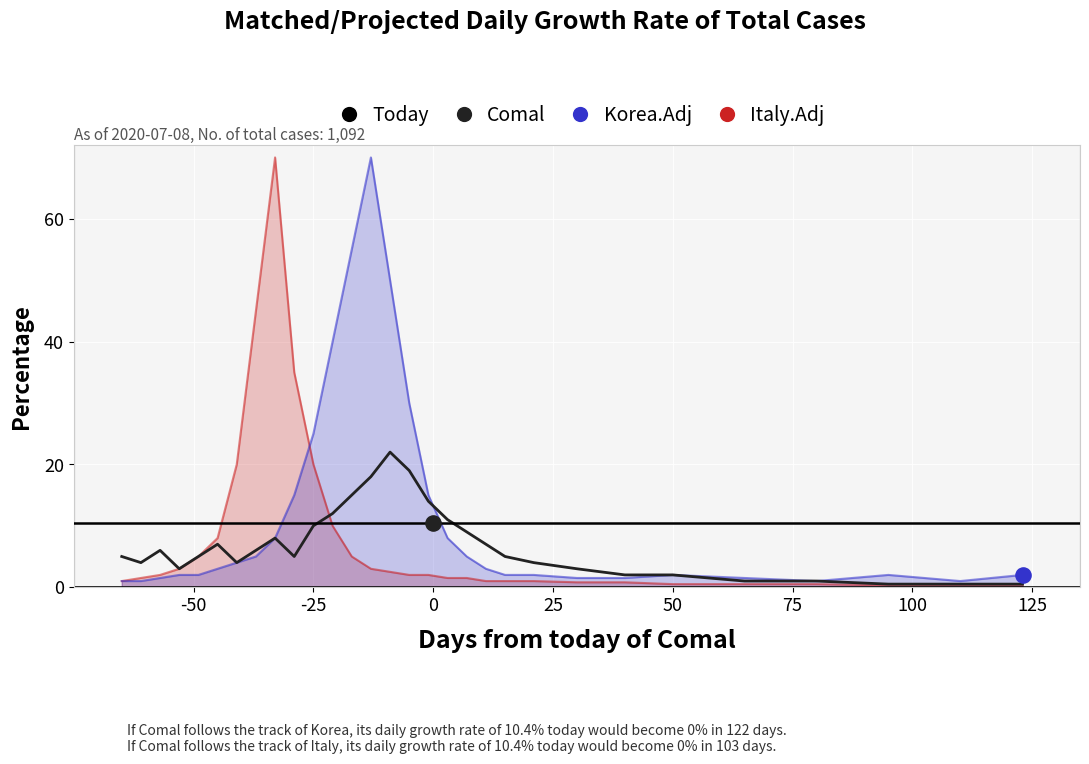

At how many categories does at least one series exceed 25?

8